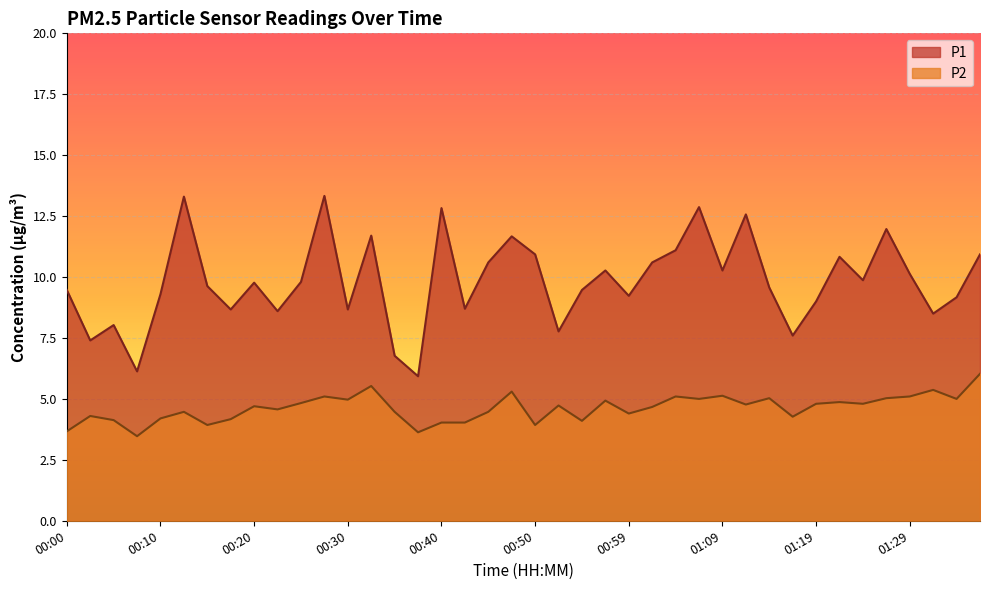

In P1, how many points are lower than both neighbors (excluding endpoints)?

13